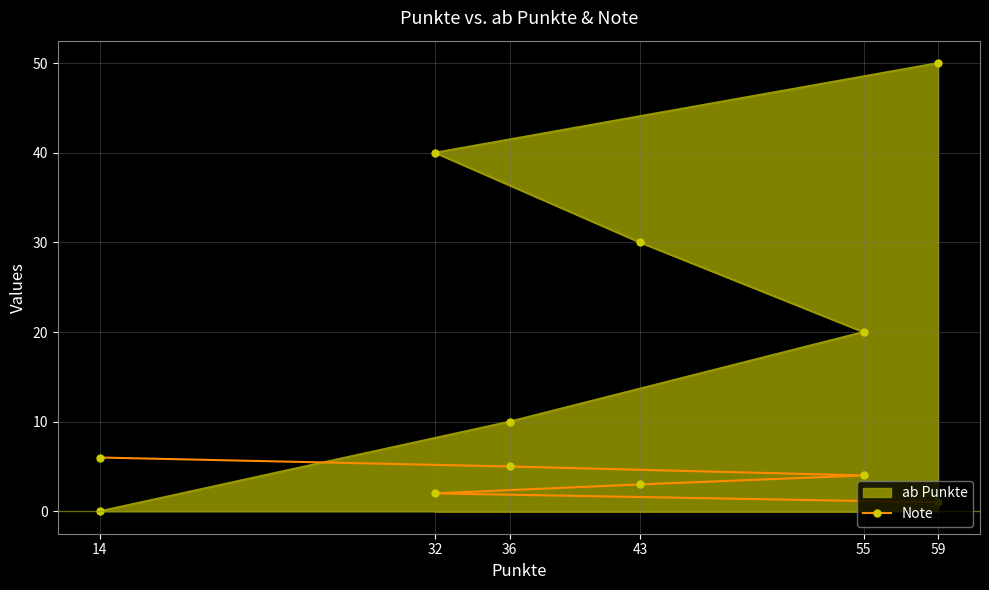

What is the label of the 6th point from the right?

14